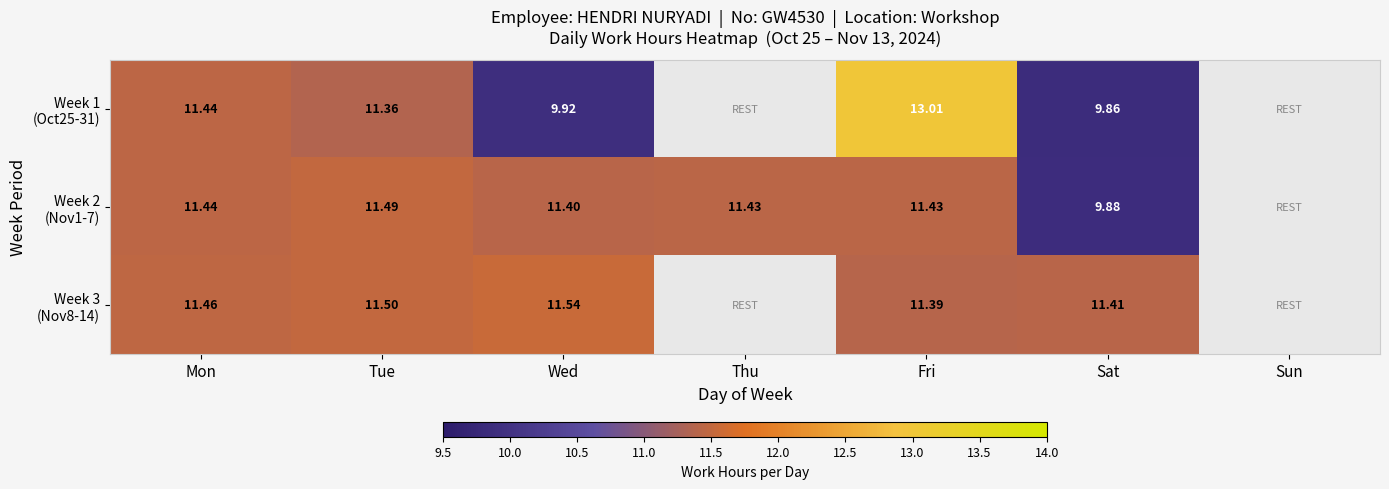

The Week 1 (Oct25-31) series shows 6.8 at Mon. True or false?

False